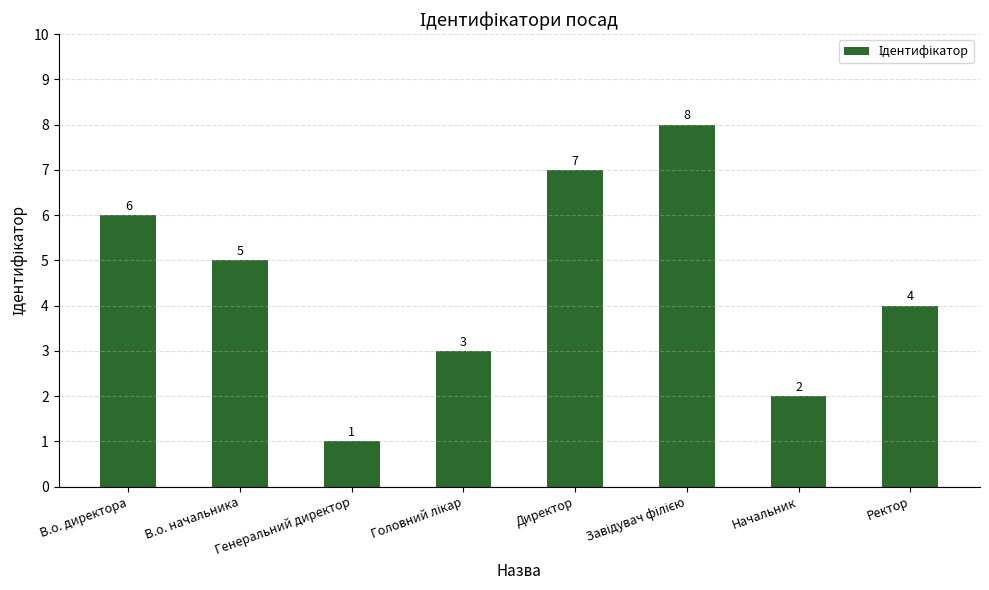

Count the values in the range 3 to 7.

5